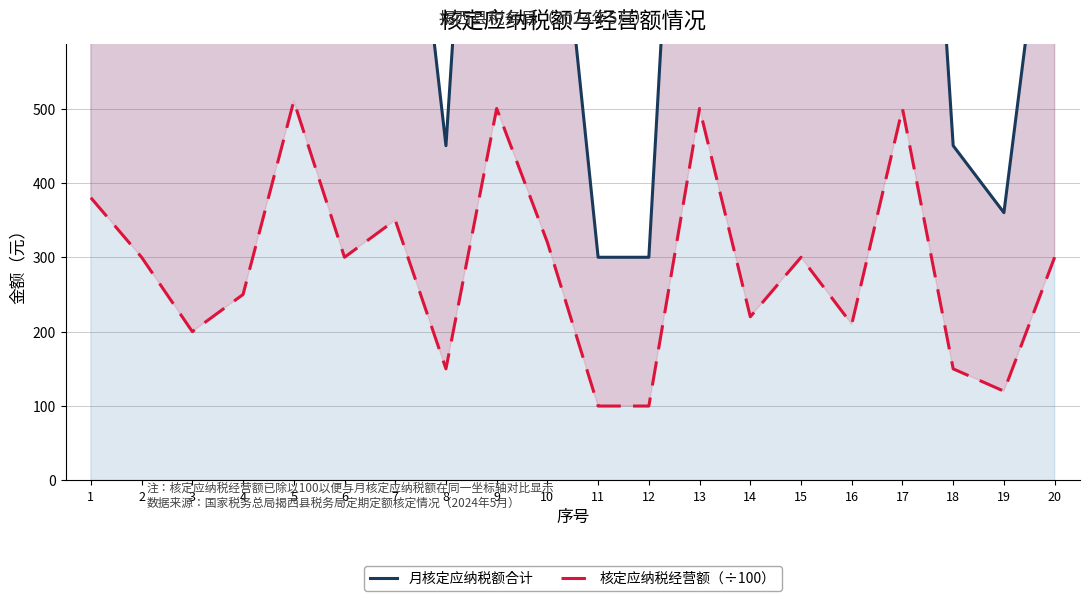

At which label is 核定应纳税经营额（÷100） closest to 305?

2